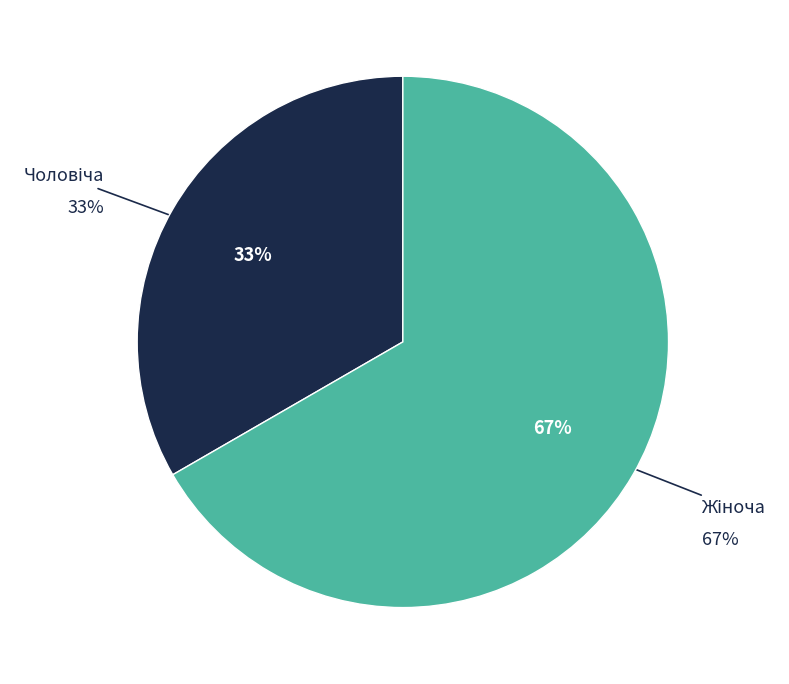

To the nearest percent, what portion does Жіноча represent?

67%